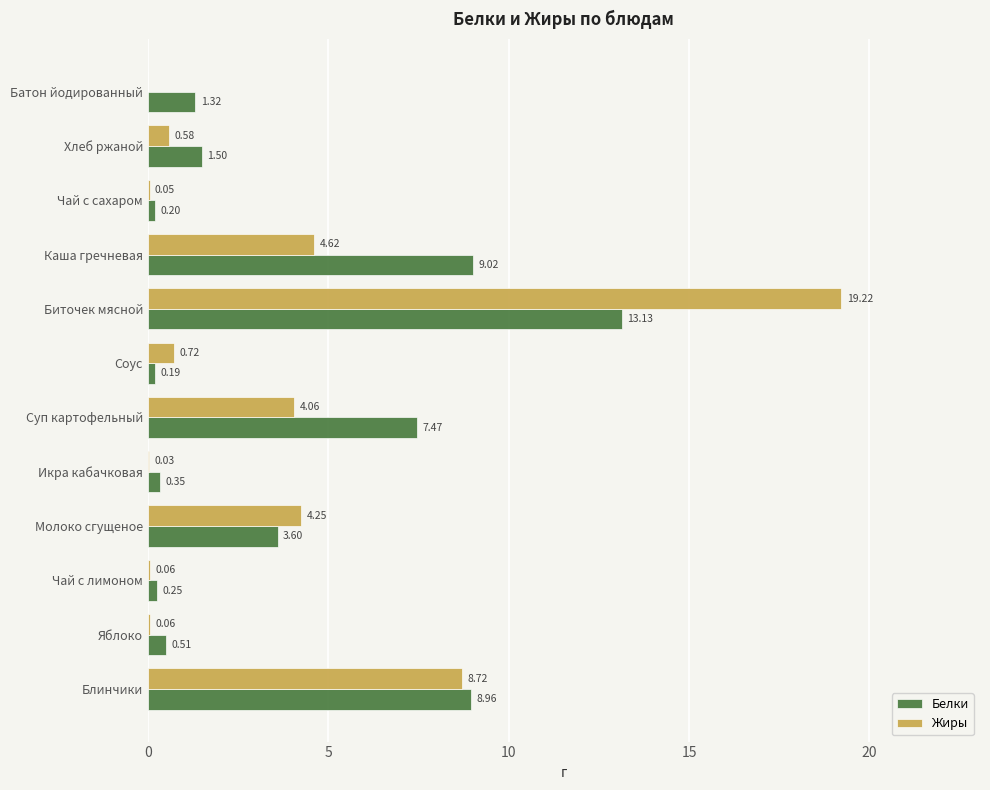

What are all the series names shown in the legend?

Белки, Жиры